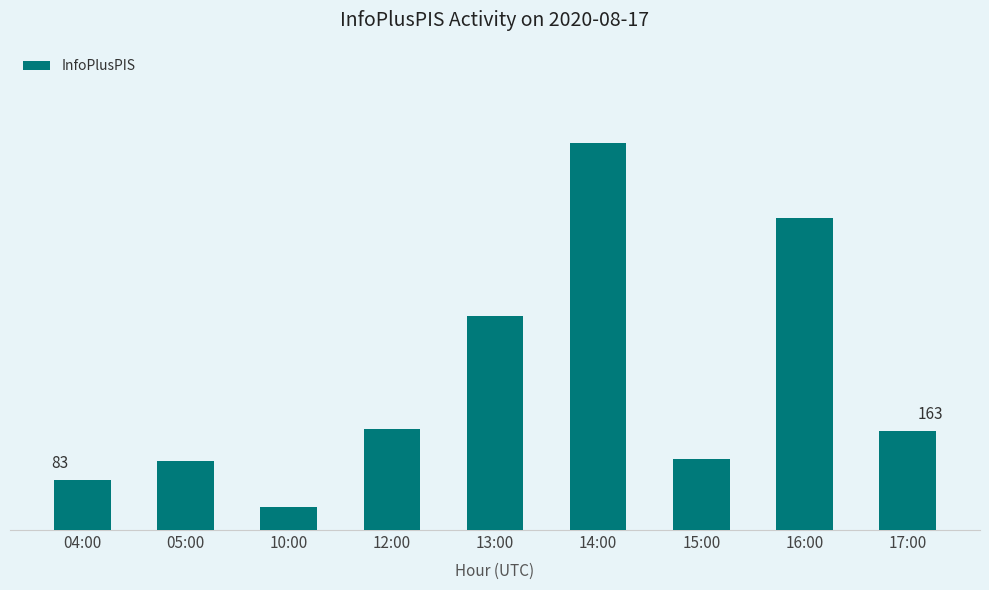

At which label is the value closest to 337?

13:00